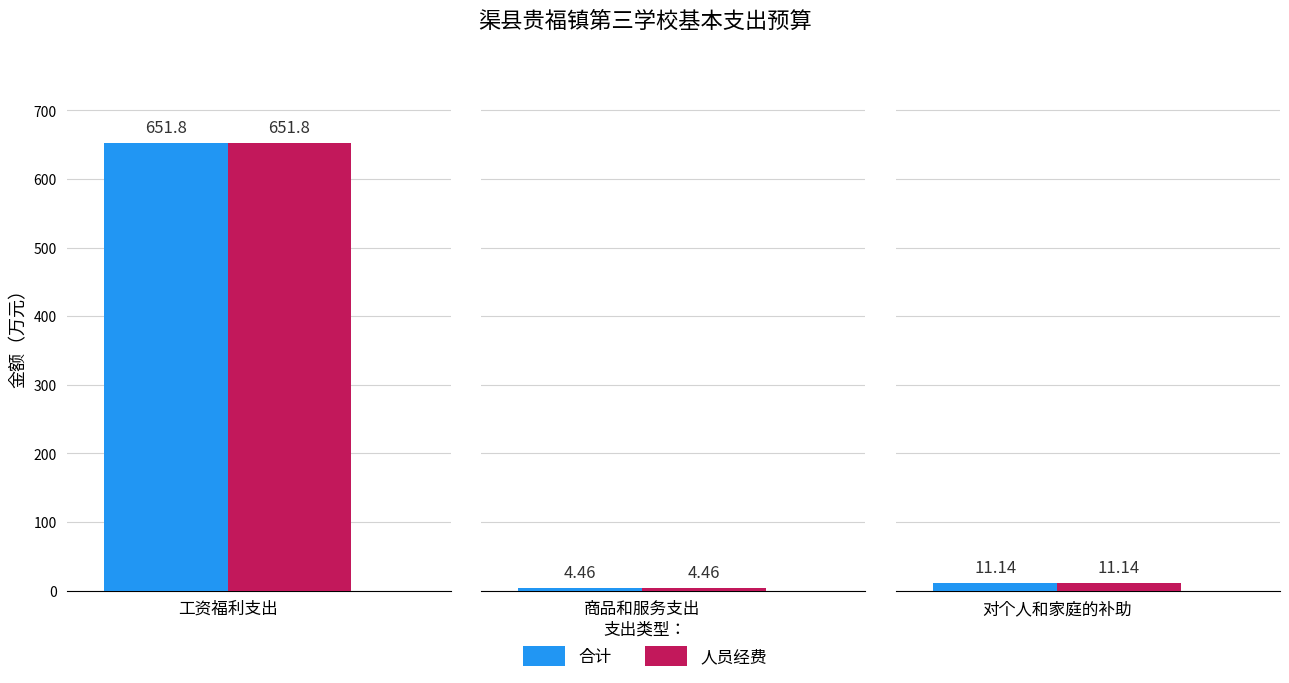

What position from the left is 对个人和家庭的补助?

3